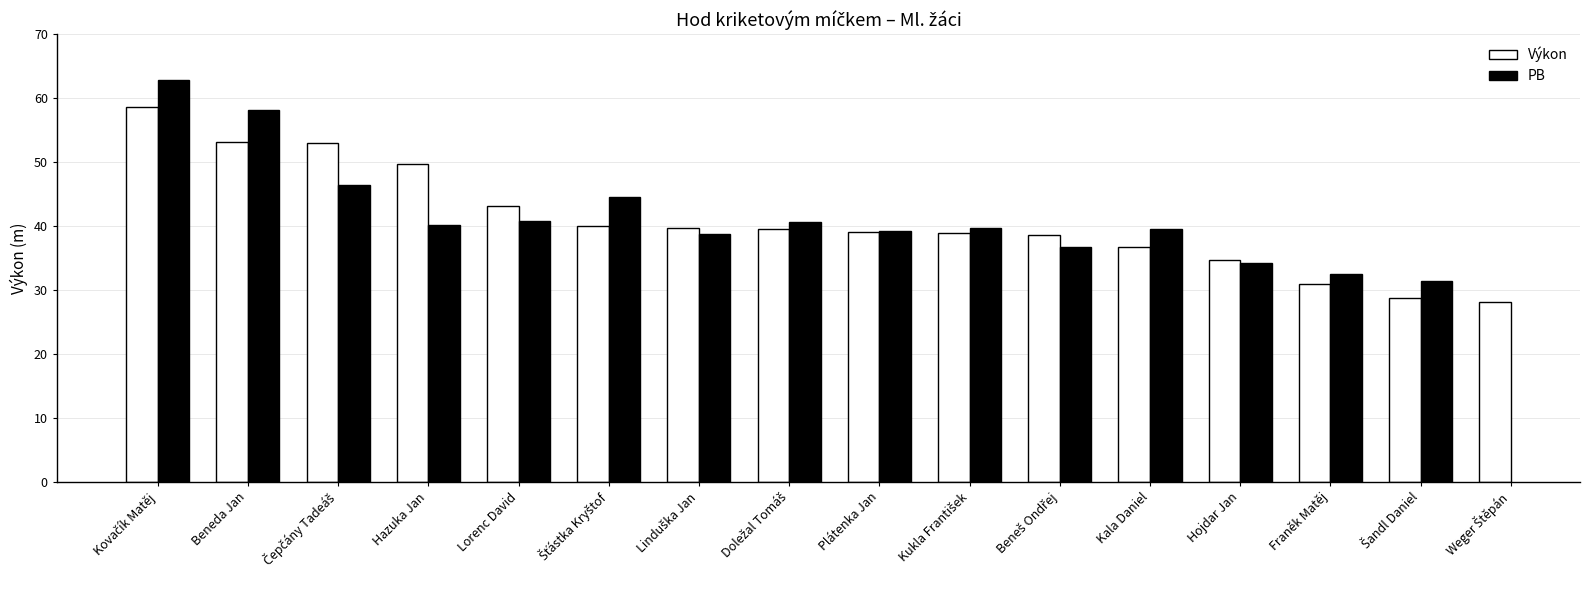

Which has a higher value, Šťástka Kryštof or Weger Štěpán?

Šťástka Kryštof